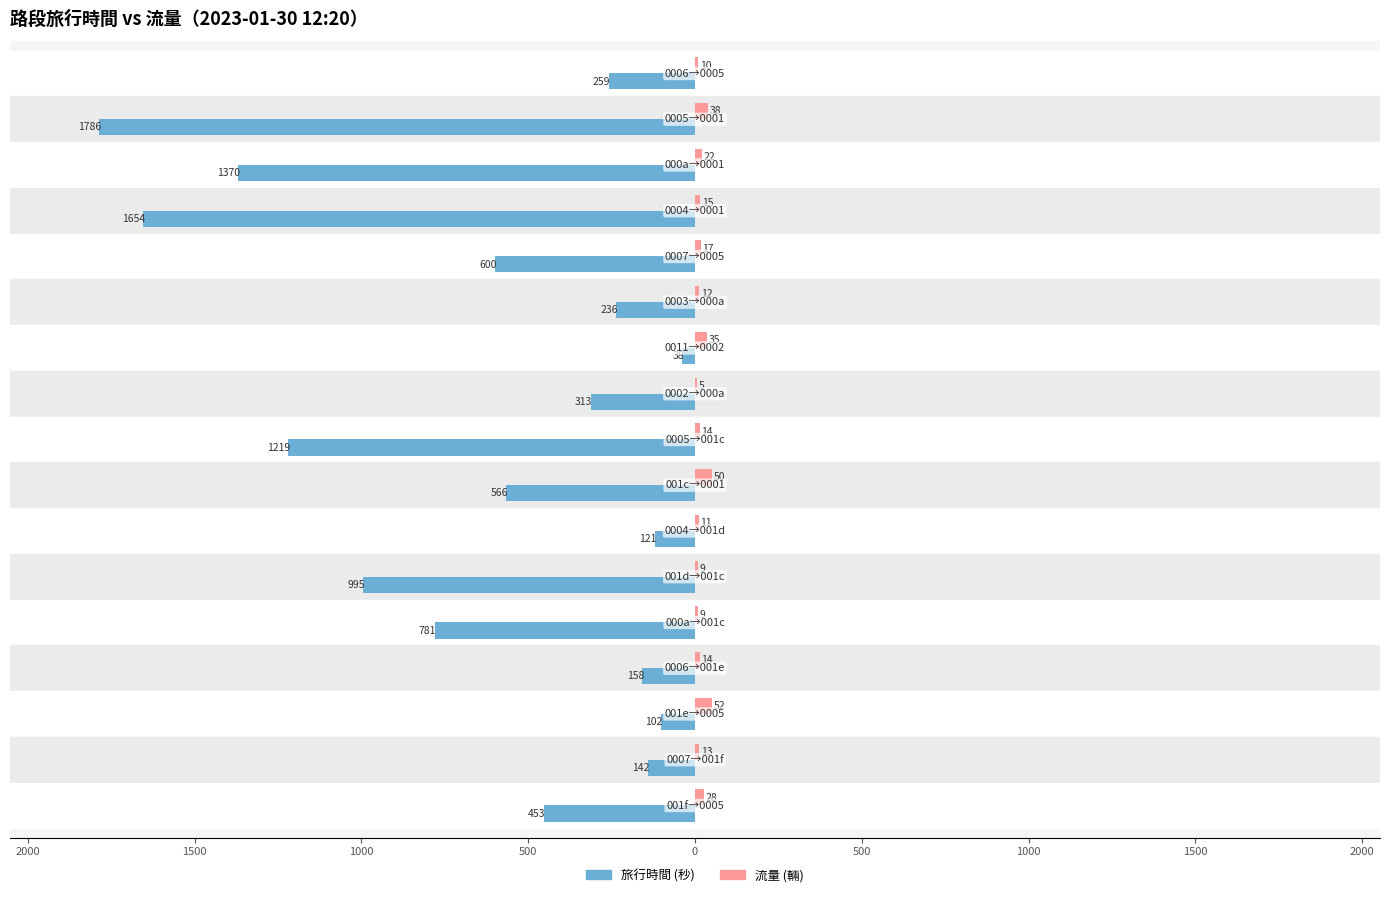

Reading left to right, transcribe all the data shown in this chart.

旅行時間: -259	-1786	-1370	-1654	-600	-236	-38	-313	-1219	-566	-121	-995	-781	-158	-102	-142	-453
流量: 10	38	22	15	17	12	35	5	14	50	11	9	9	14	52	13	28